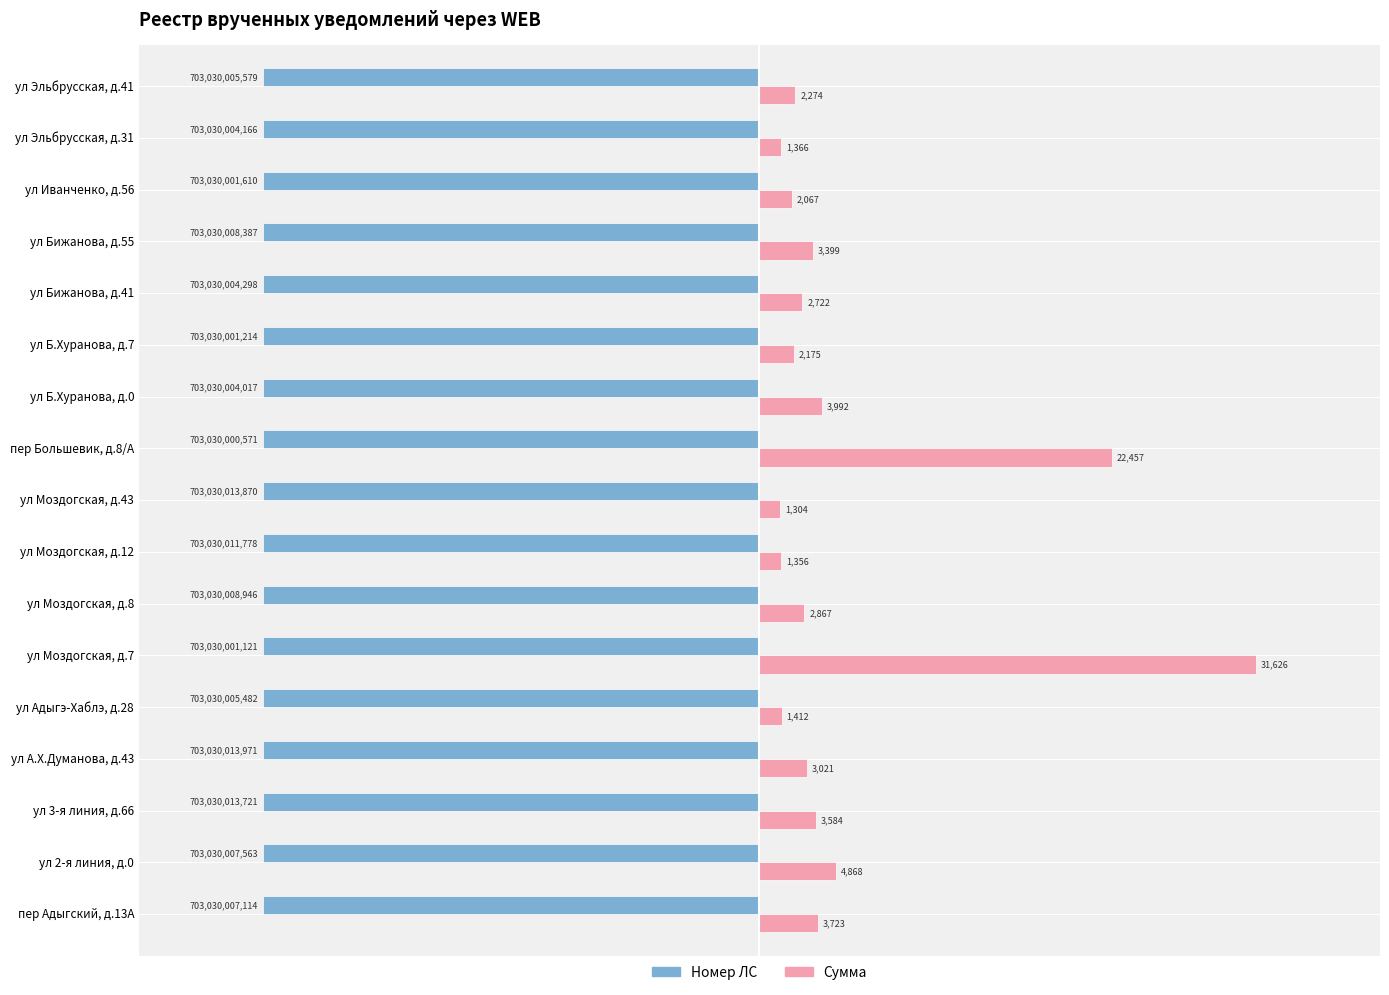

What is the minimum value shown in the chart?

-31626.5